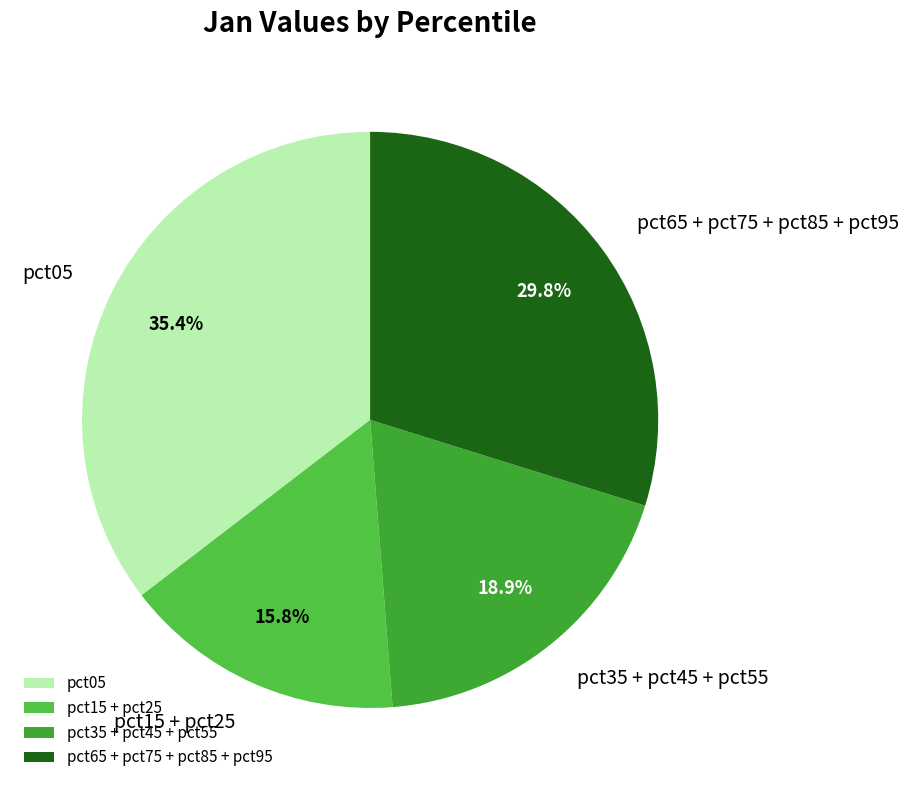

How many slices are in this pie chart?

4